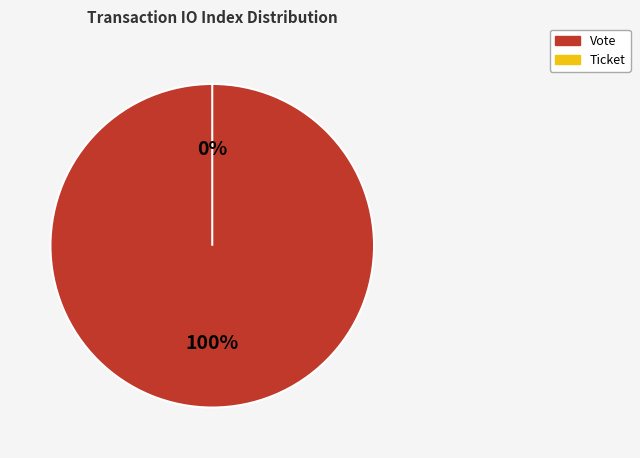

Rank the categories by value from lowest to highest.

Ticket, Vote